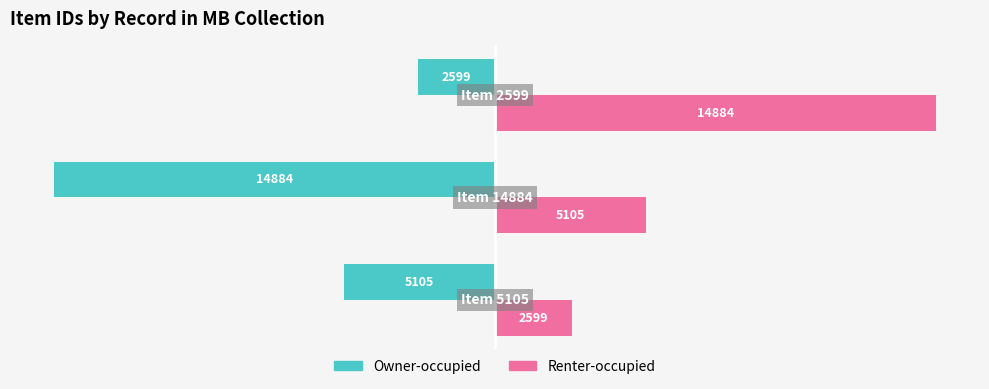

What is the average value of the Owner-occupied series?

-7529